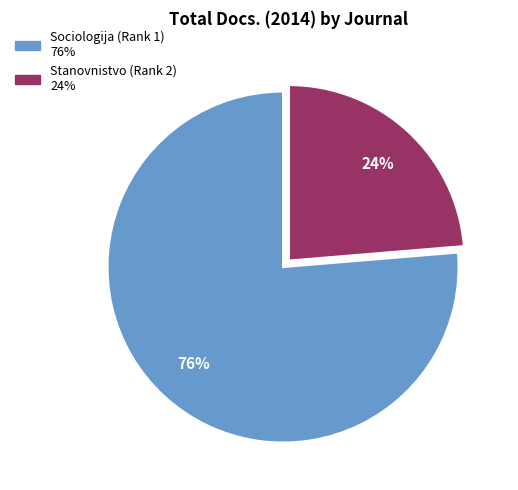

Do Stanovnistvo (Rank 2) and Sociologija (Rank 1) together represent more than half of the pie?

Yes